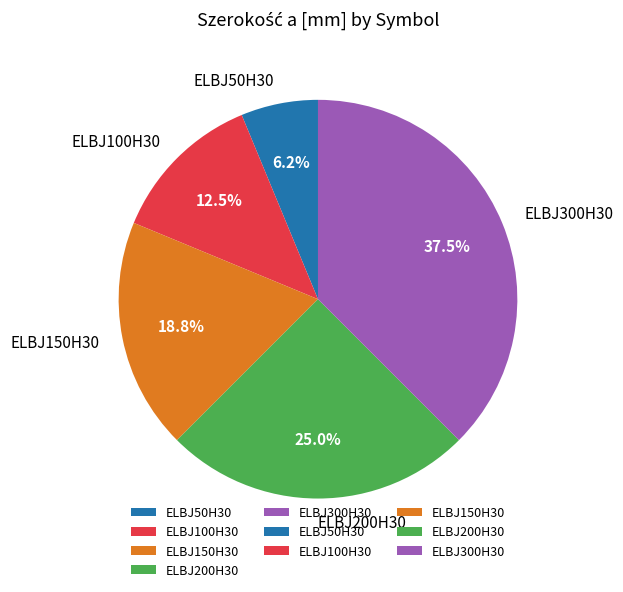

To the nearest percent, what is the difference between the largest and smallest slice percentages?

31%